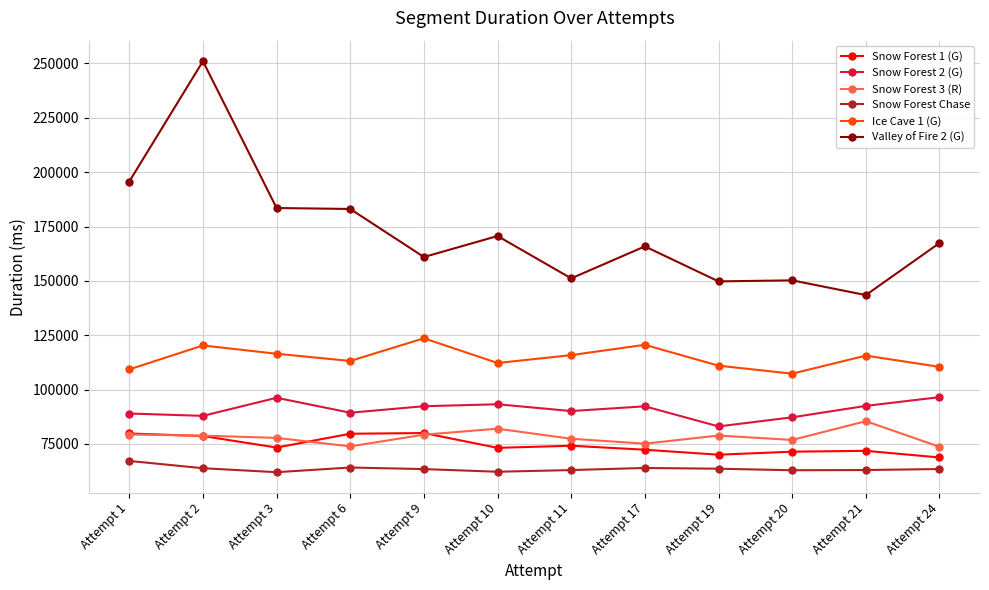

In Ice Cave 1 (G), how many points are higher than both neighbors (excluding endpoints)?

4